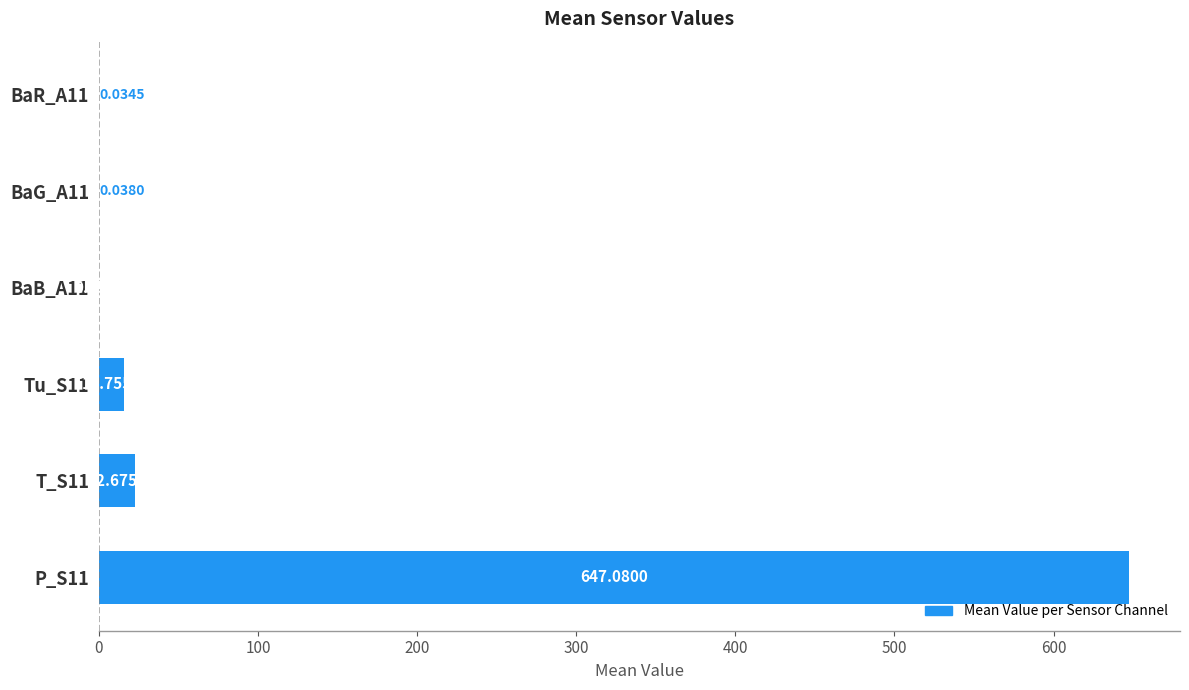

Between Tu_S11 and BaG_A11, which is larger?

Tu_S11